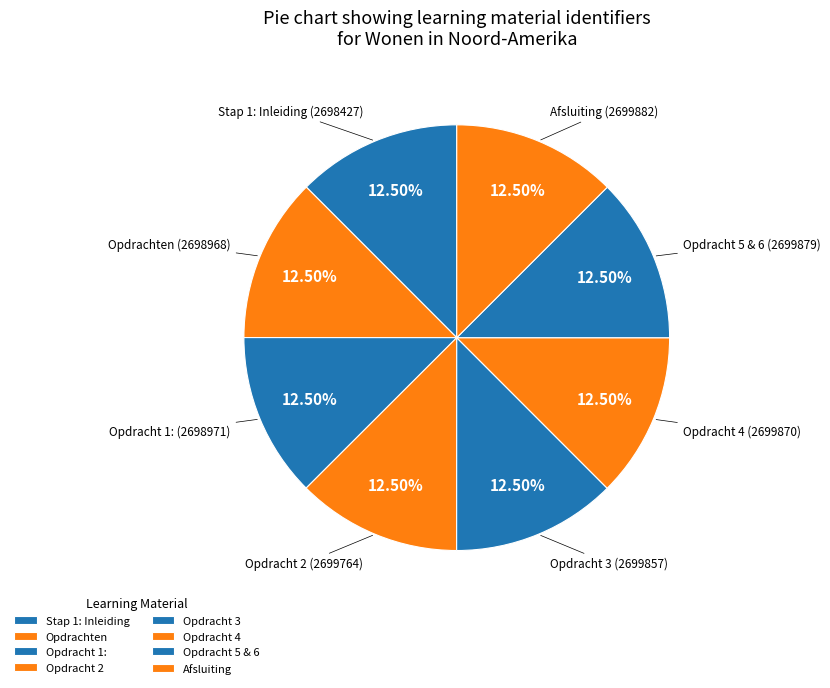

How many slices are in this pie chart?

8